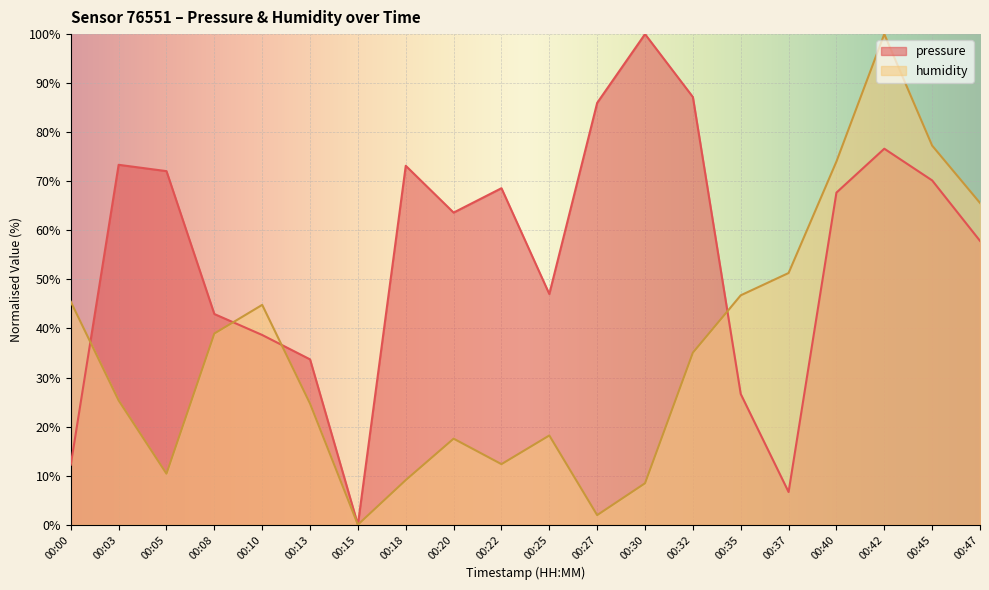

What is the total value across all series at 00:35?

73.4